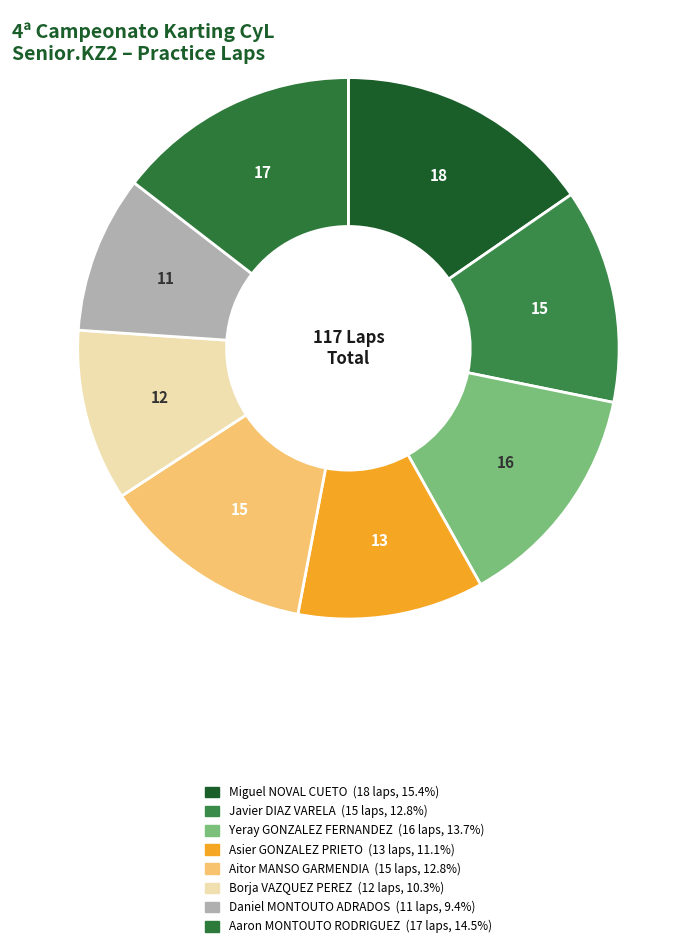

How many segments does this pie chart have?

8